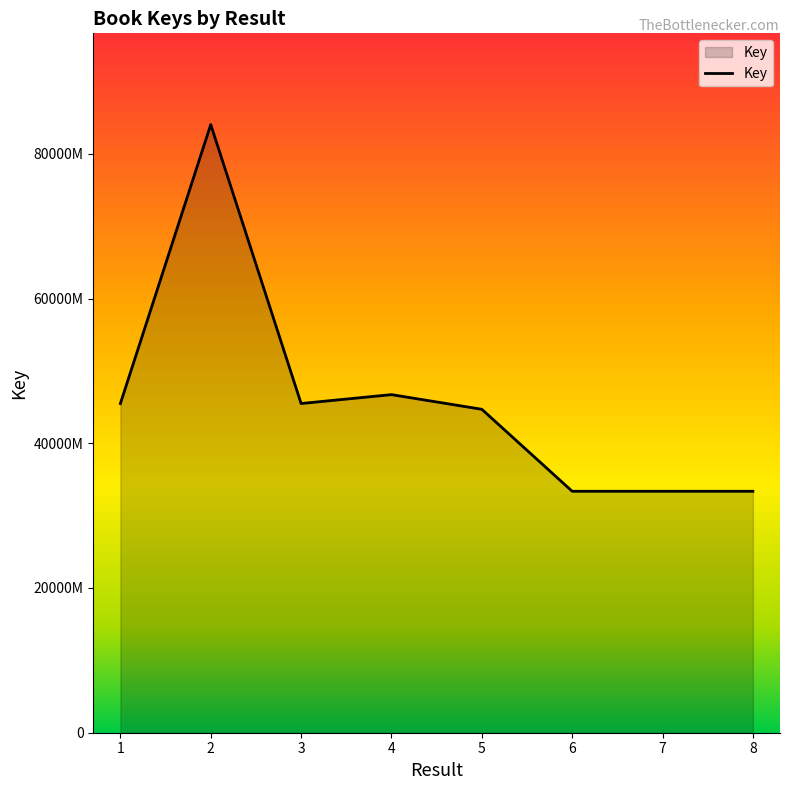

Does the chart display data point markers on the line(s)?

No